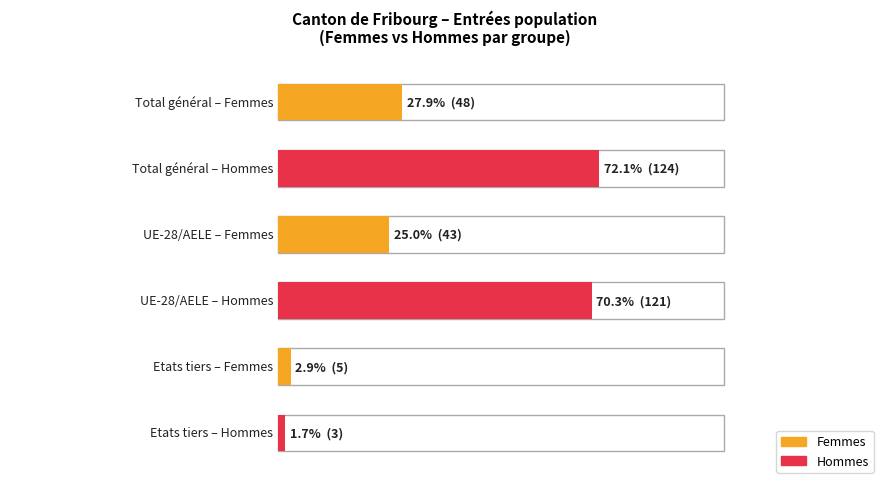

At which label does Femmes first exceed 5?

Total général